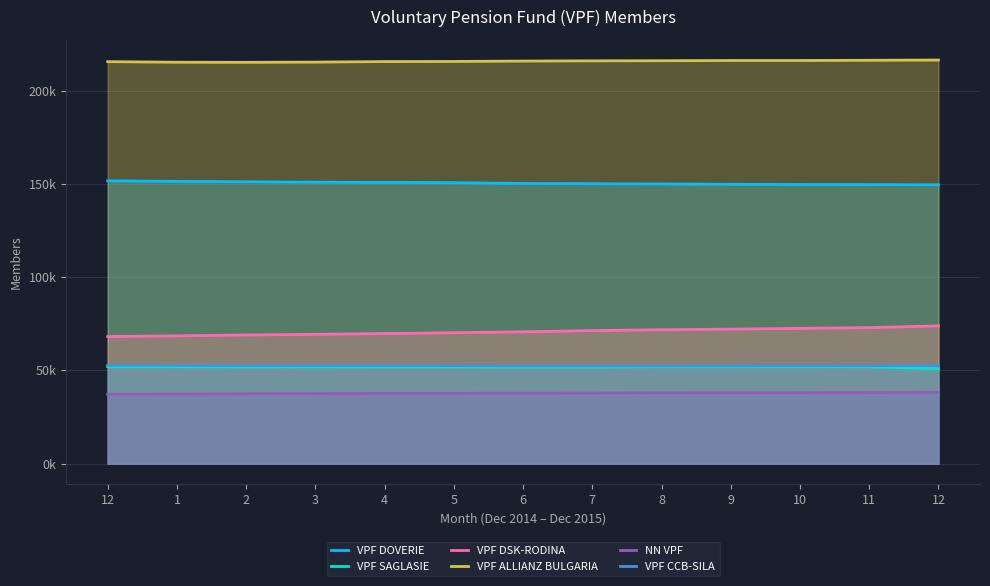

Which category has the lowest value in the VPF DSK-RODINA series?

12